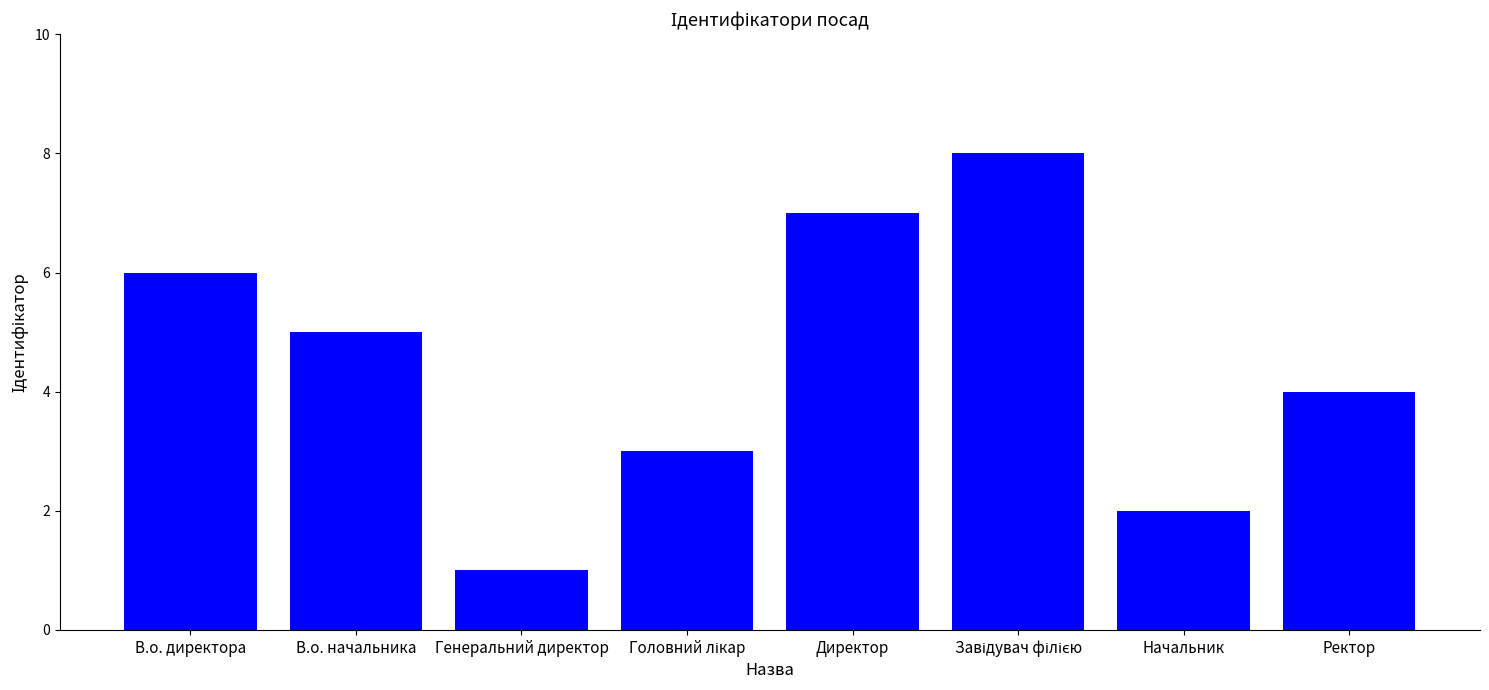

The chart shows a value of 2 at В.о. директора. True or false?

False